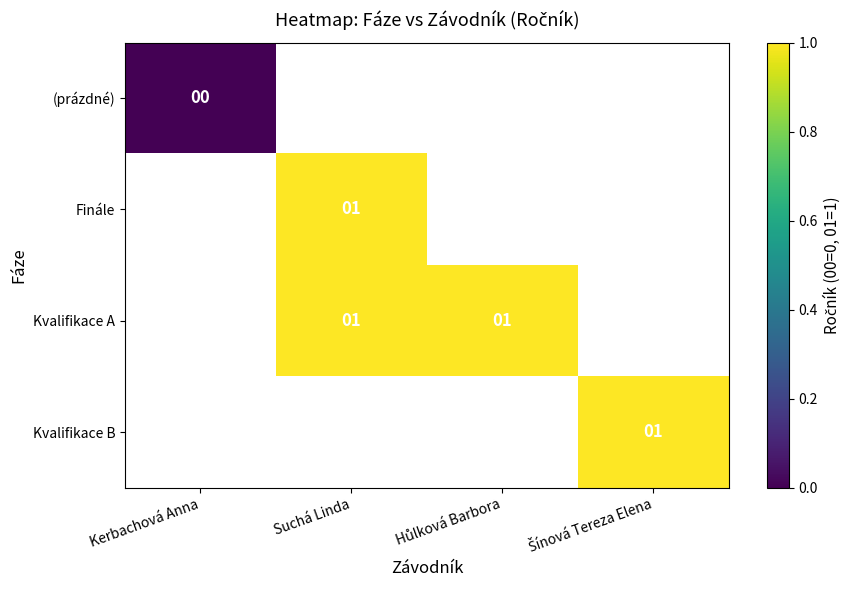

How many positive values does the Kvalifikace B series have?

1